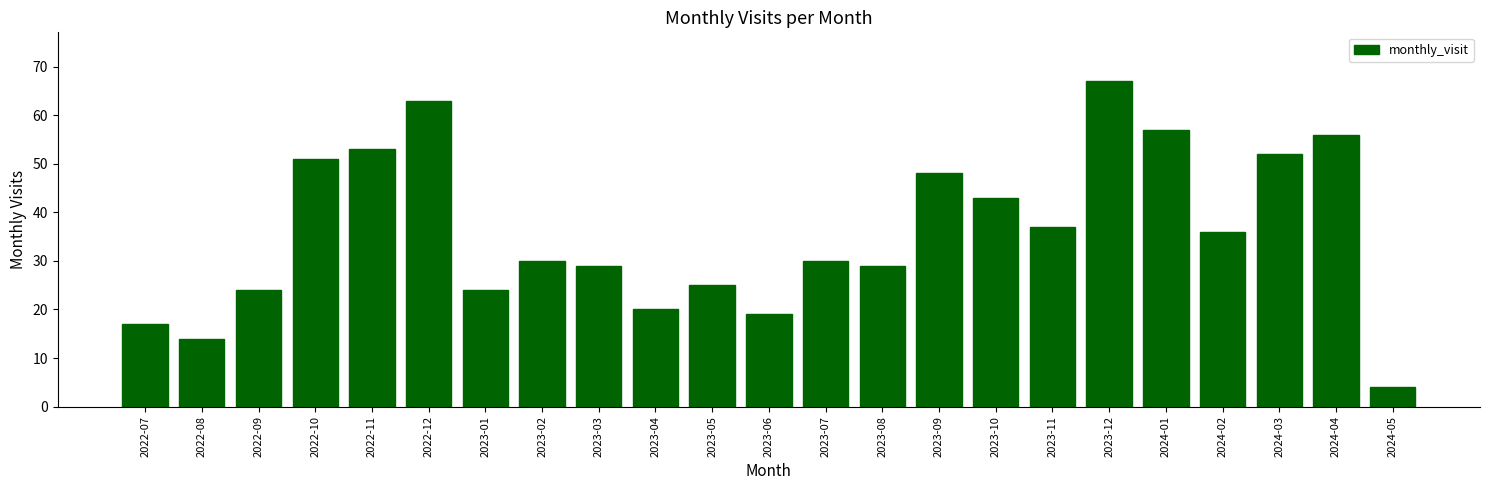

Reading right to left, transcribe all the data shown in this chart.

2024-05=4	2024-04=56	2024-03=52	2024-02=36	2024-01=57	2023-12=67	2023-11=37	2023-10=43	2023-09=48	2023-08=29	2023-07=30	2023-06=19	2023-05=25	2023-04=20	2023-03=29	2023-02=30	2023-01=24	2022-12=63	2022-11=53	2022-10=51	2022-09=24	2022-08=14	2022-07=17